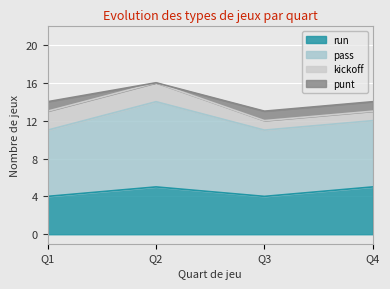

What is the greatest value displayed?

9